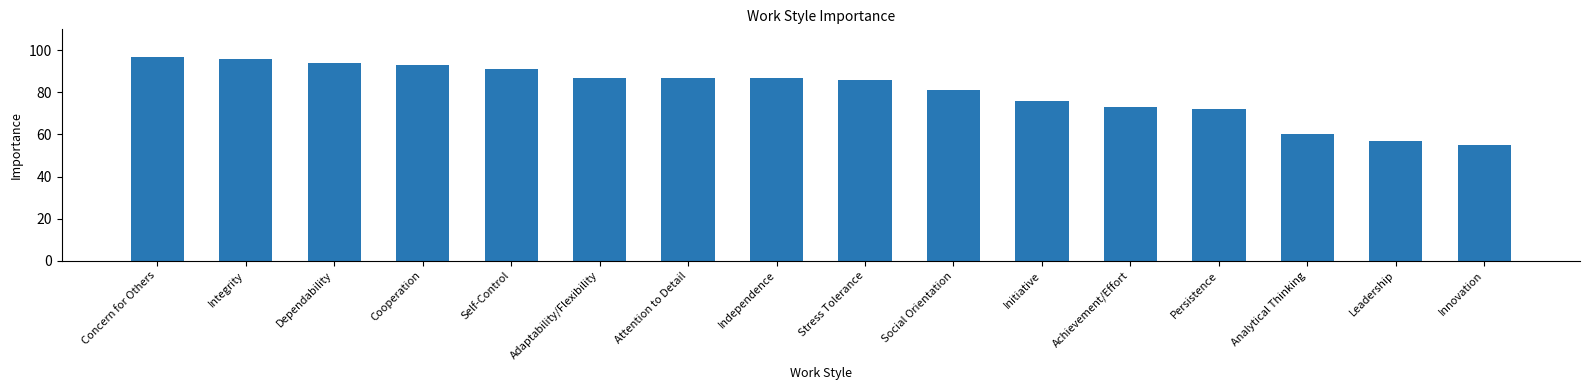

What is the approximate value at Adaptability/Flexibility, to the nearest 10?

90